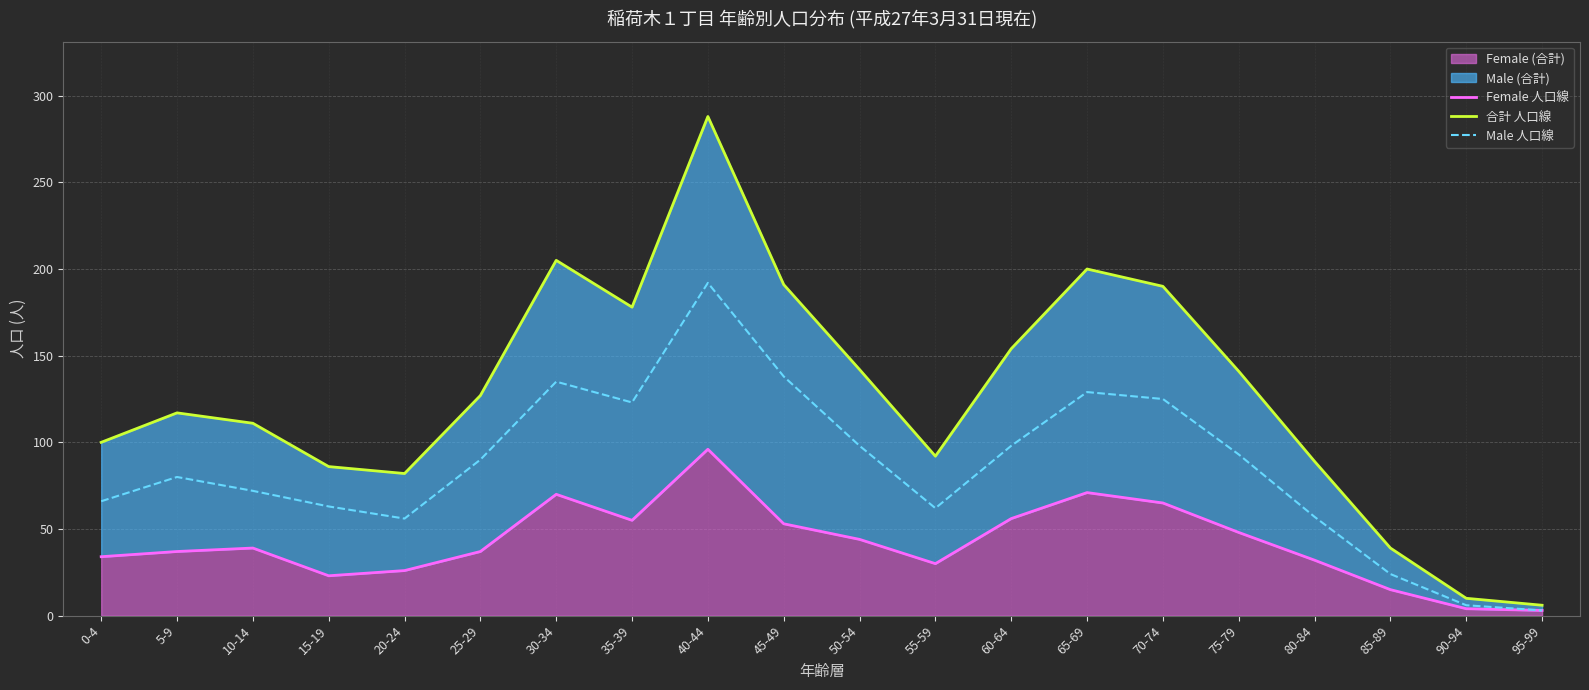

What is the sum of the 合計 人口線 values at 60-64 and 30-34?

359